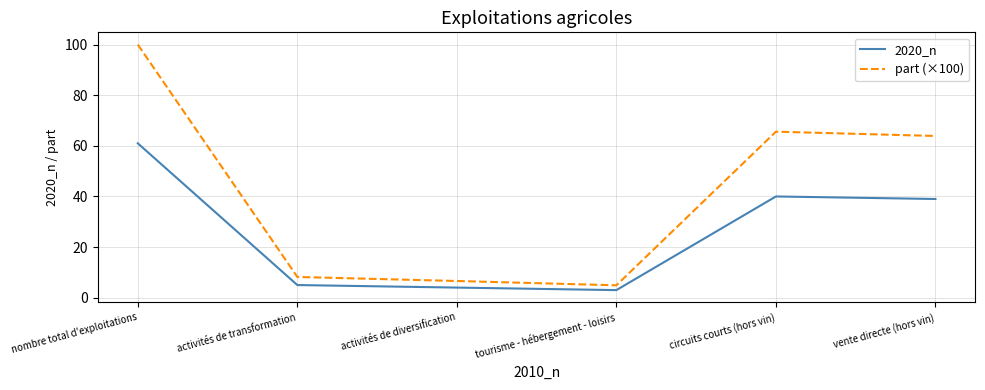

Where is part (×100) nearest to the value 52?

vente directe (hors vin)